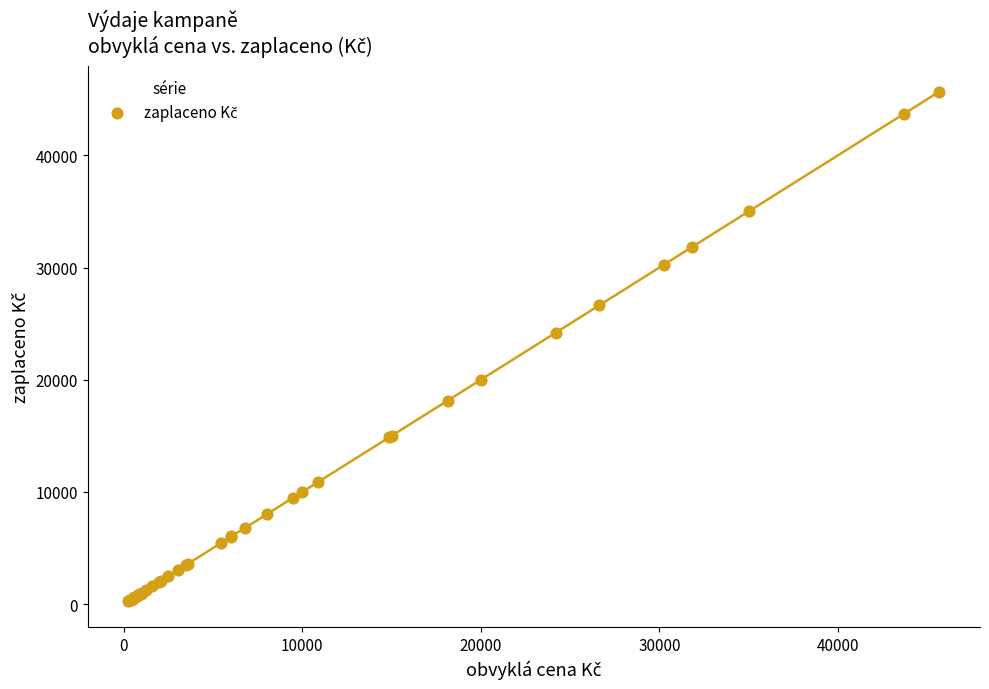

What Y value in the scatter plot is closest to 22969?

24200.0